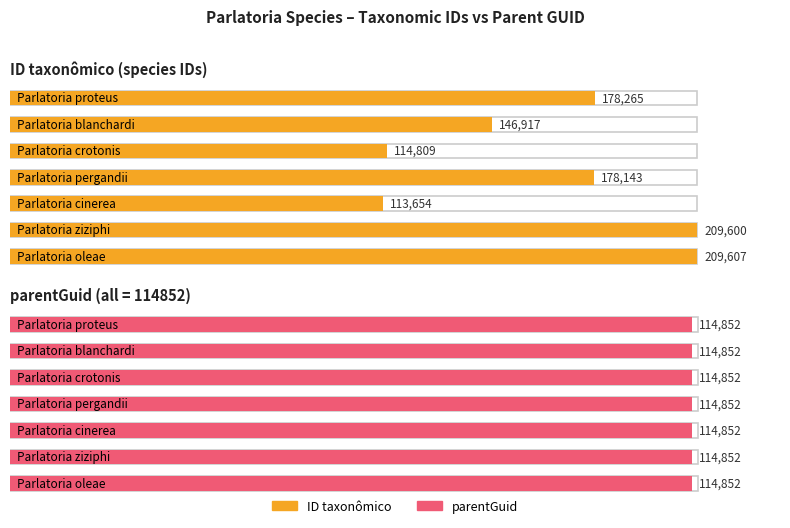

What is the maximum value shown in the chart?

209607